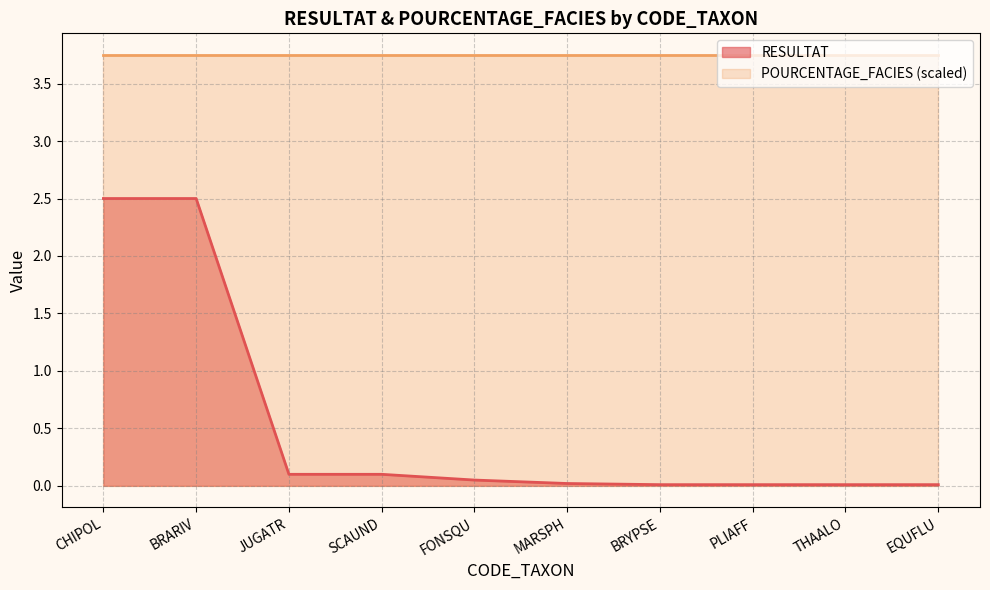

What position from the left is THAALO?

9